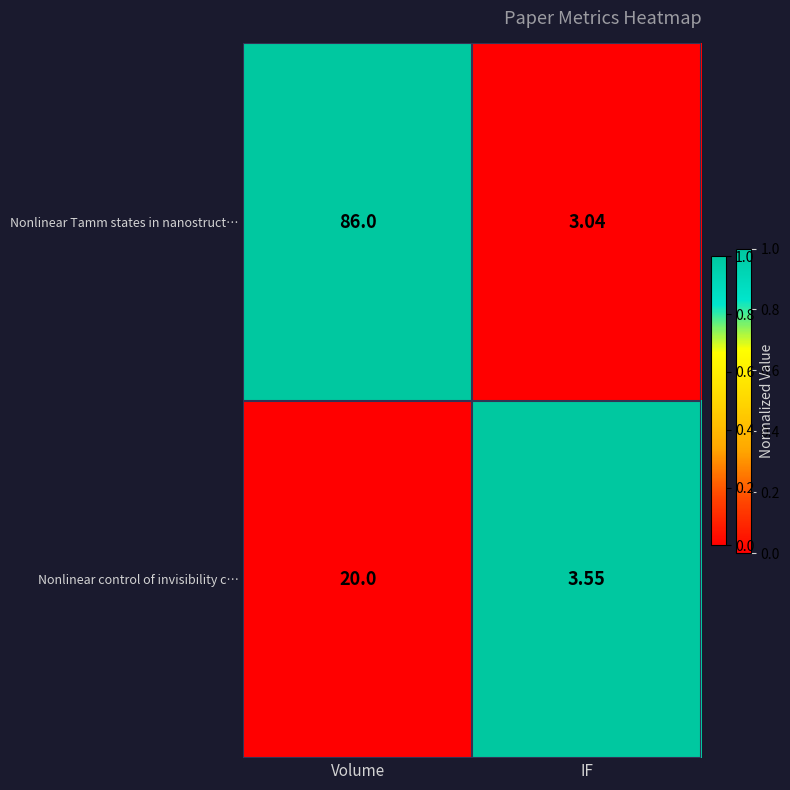

Where is Nonlinear Tamm states in nanostruct… nearest to the value 44?

IF